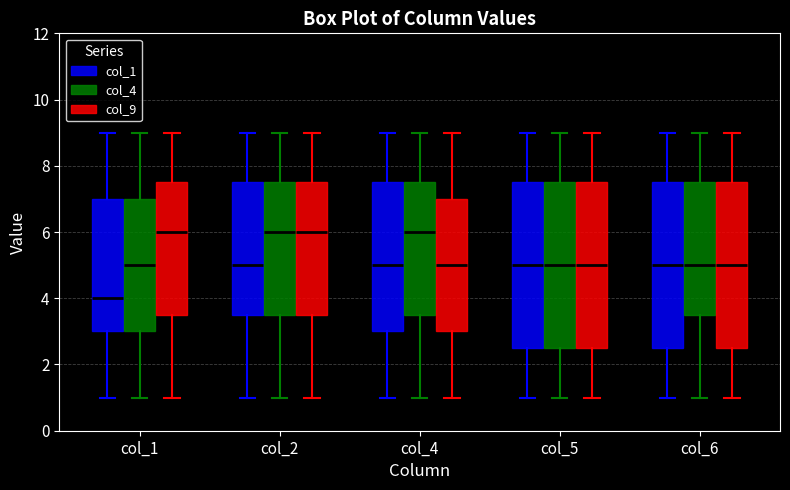

Reading left to right, transcribe this box plot: for each box, give where its median line is, the range the box spans, and where its two whiskers end, as read against the y-axis. The values are not printed on the chart, so give them approximately, as read against the axis.

col_1 (col_1): median 4.0, box 3.0 to 7.0, whiskers 1.0 to 9.0
col_1 (col_4): median 5.0, box 3.0 to 7.0, whiskers 1.0 to 9.0
col_1 (col_9): median 6.0, box 3.6 to 7.6, whiskers 1.0 to 9.0
col_2 (col_1): median 5.0, box 3.6 to 7.6, whiskers 1.0 to 9.0
col_2 (col_4): median 6.0, box 3.6 to 7.6, whiskers 1.0 to 9.0
col_2 (col_9): median 6.0, box 3.6 to 7.6, whiskers 1.0 to 9.0
col_4 (col_1): median 5.0, box 3.0 to 7.6, whiskers 1.0 to 9.0
col_4 (col_4): median 6.0, box 3.6 to 7.6, whiskers 1.0 to 9.0
col_4 (col_9): median 5.0, box 3.0 to 7.0, whiskers 1.0 to 9.0
col_5 (col_1): median 5.0, box 2.6 to 7.6, whiskers 1.0 to 9.0
col_5 (col_4): median 5.0, box 2.6 to 7.6, whiskers 1.0 to 9.0
col_5 (col_9): median 5.0, box 2.6 to 7.6, whiskers 1.0 to 9.0
col_6 (col_1): median 5.0, box 2.6 to 7.6, whiskers 1.0 to 9.0
col_6 (col_4): median 5.0, box 3.6 to 7.6, whiskers 1.0 to 9.0
col_6 (col_9): median 5.0, box 2.6 to 7.6, whiskers 1.0 to 9.0